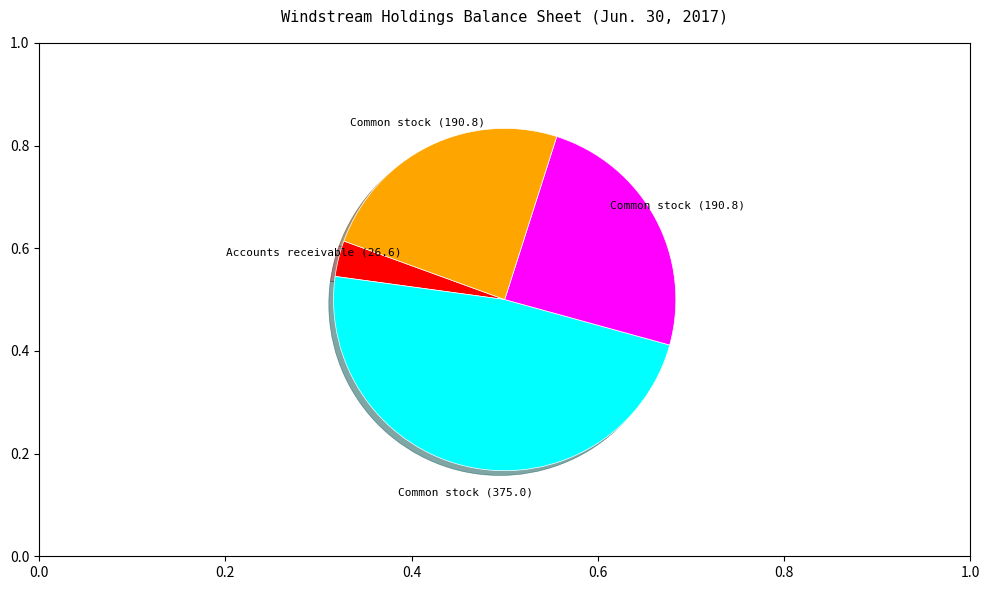

Is there a majority slice in this chart?

No